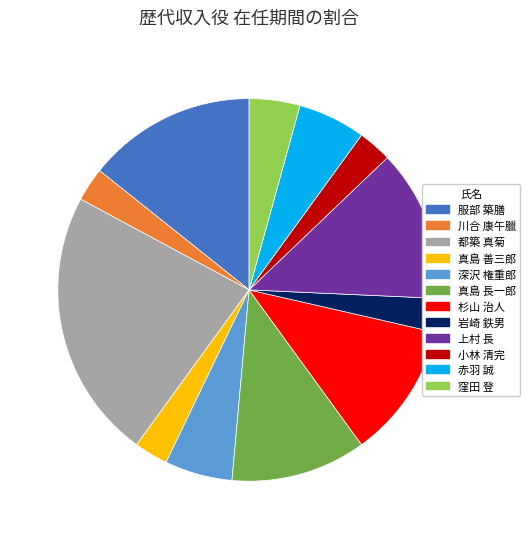

Is it true that 真島 長一郎 is 4% of the pie?

False